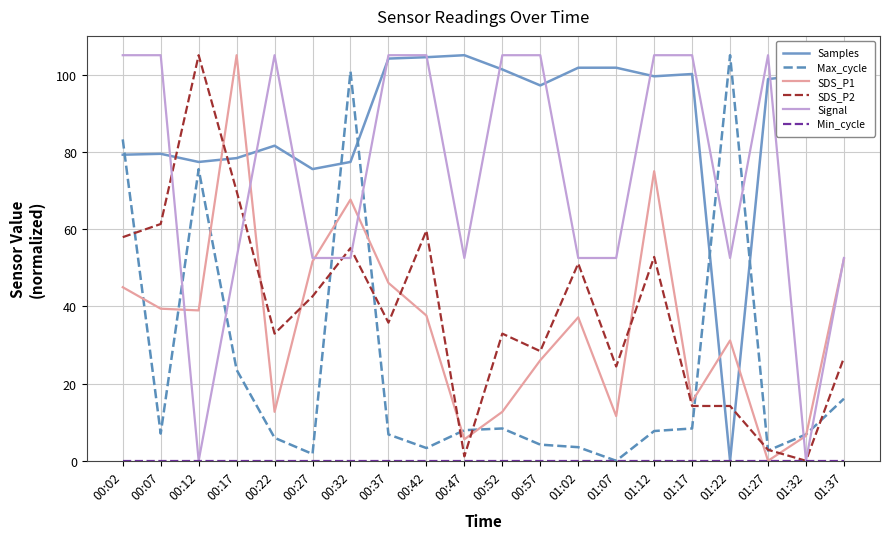

Count the number of data series in this chart.

6